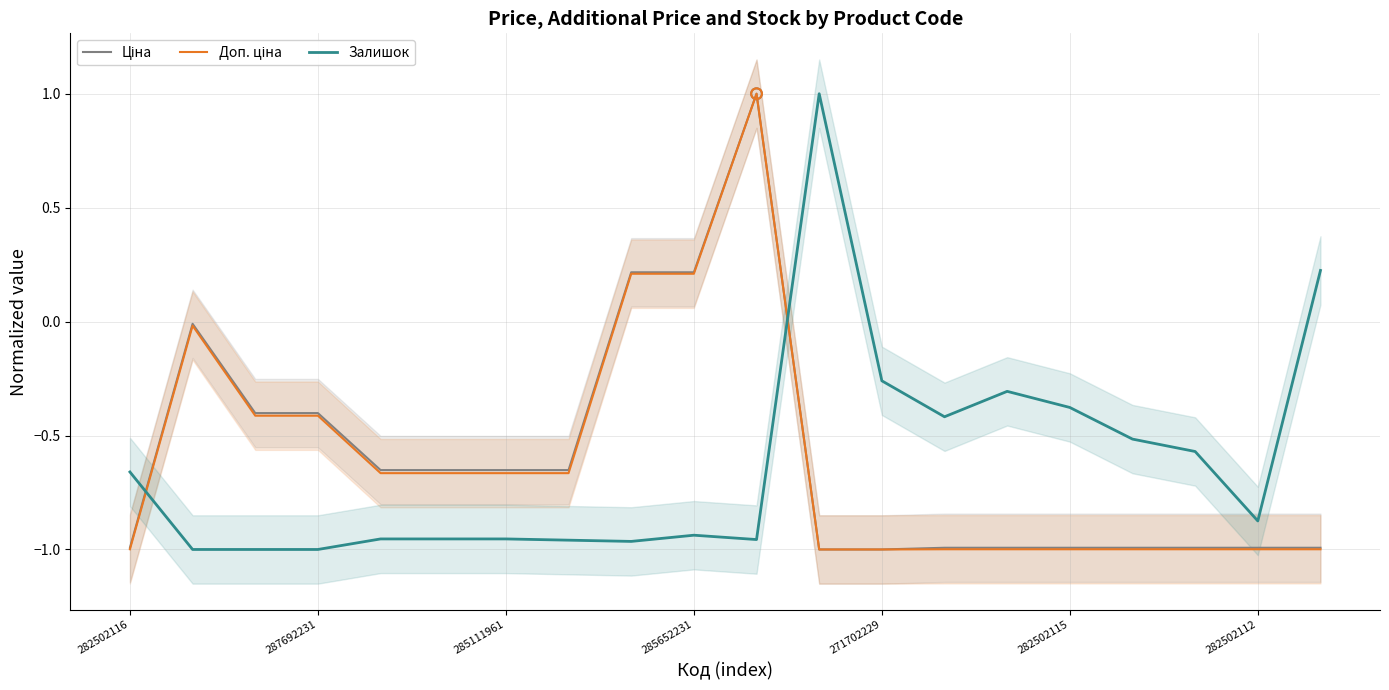

Which series reaches the minimum Y coordinate?

Ціна